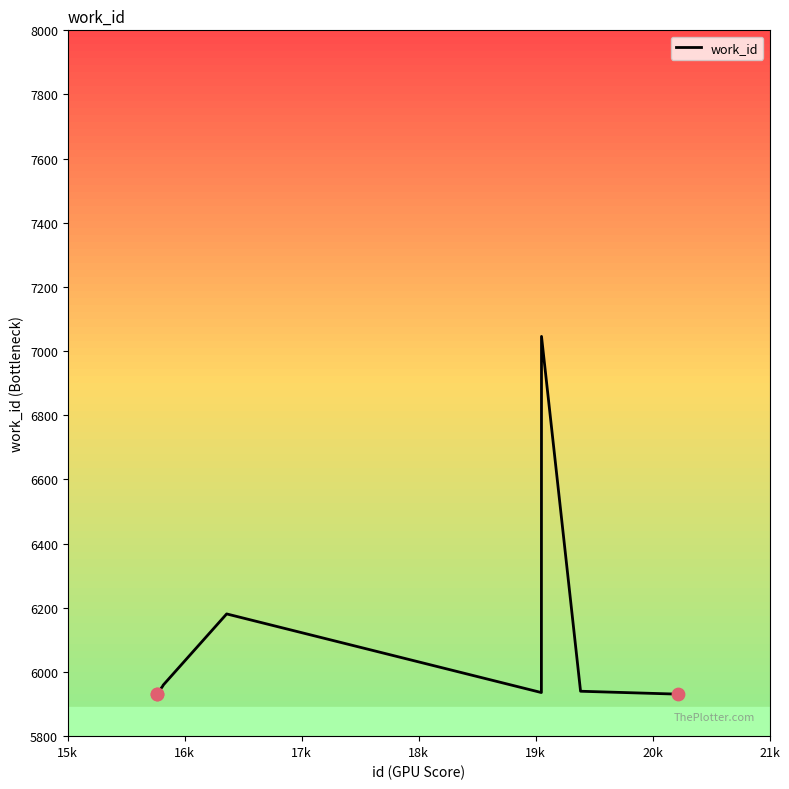

What is the greatest value displayed?

7046